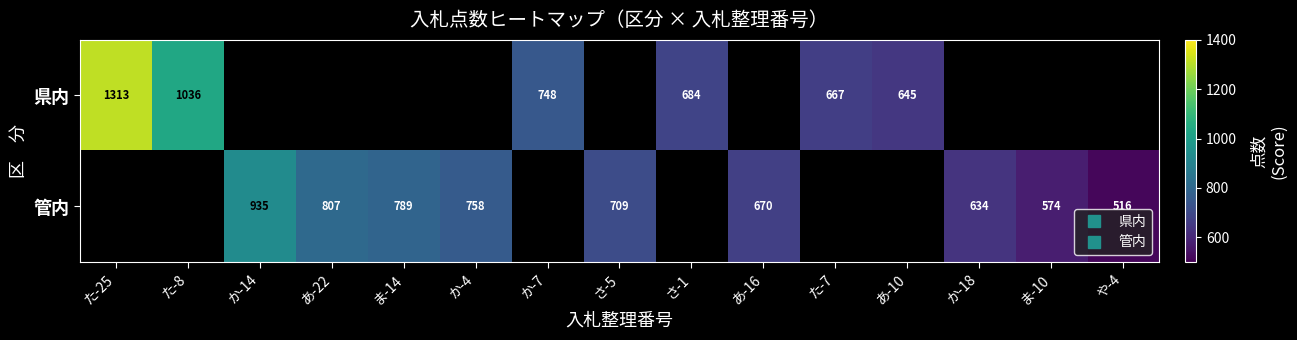

Which has a higher value, ま-10 or あ-10?

あ-10